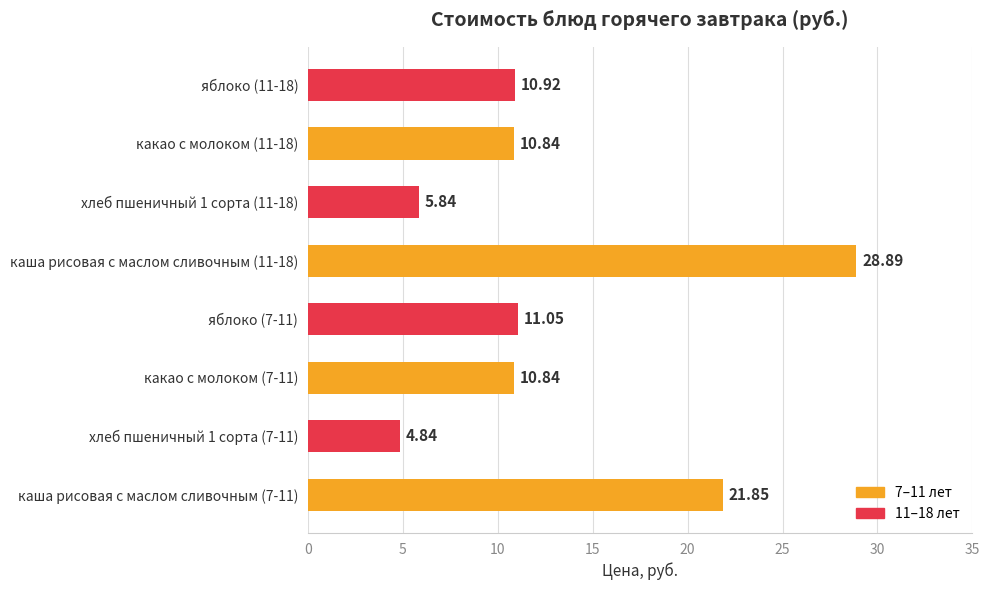

How many values exceed 10?

6